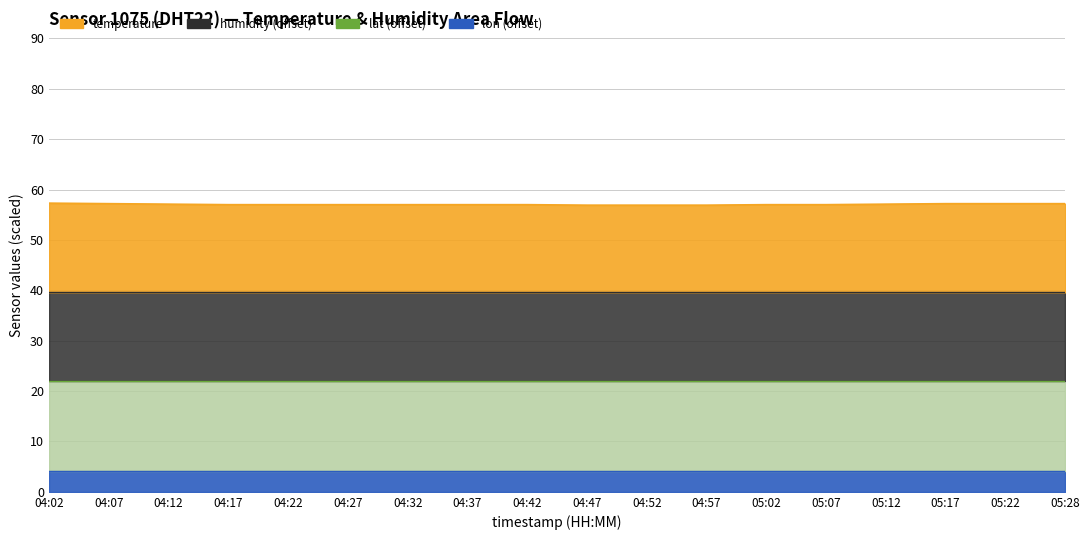

Is it true that lon equals 7.2 at 04:31?

False